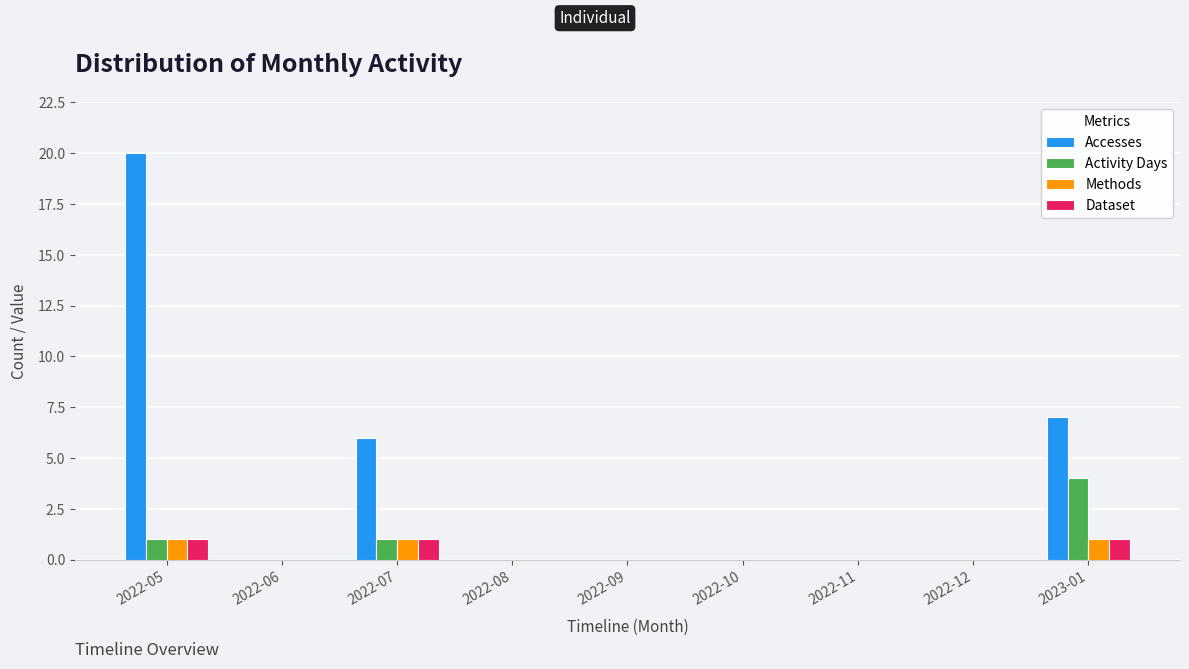

What is the sum of all Activity Days values?

6